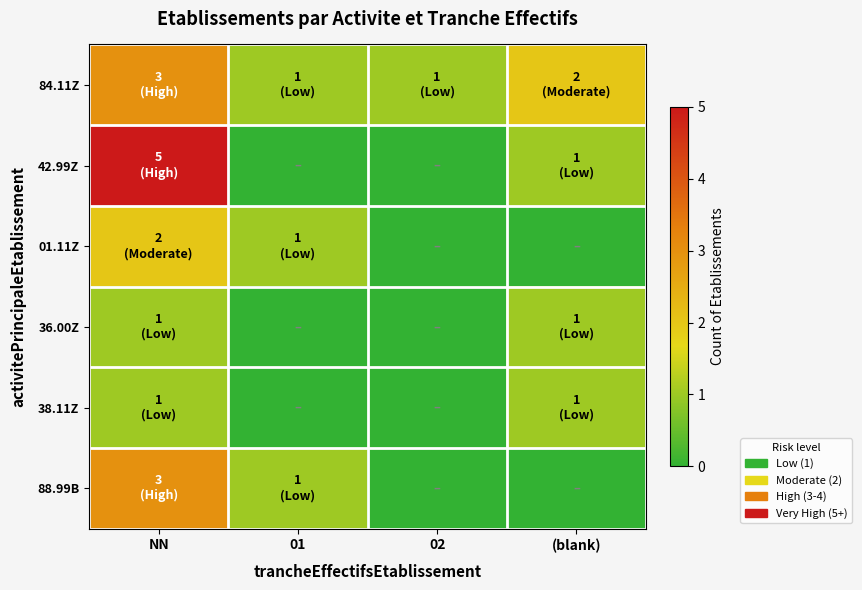

How many data points does each series have?

4